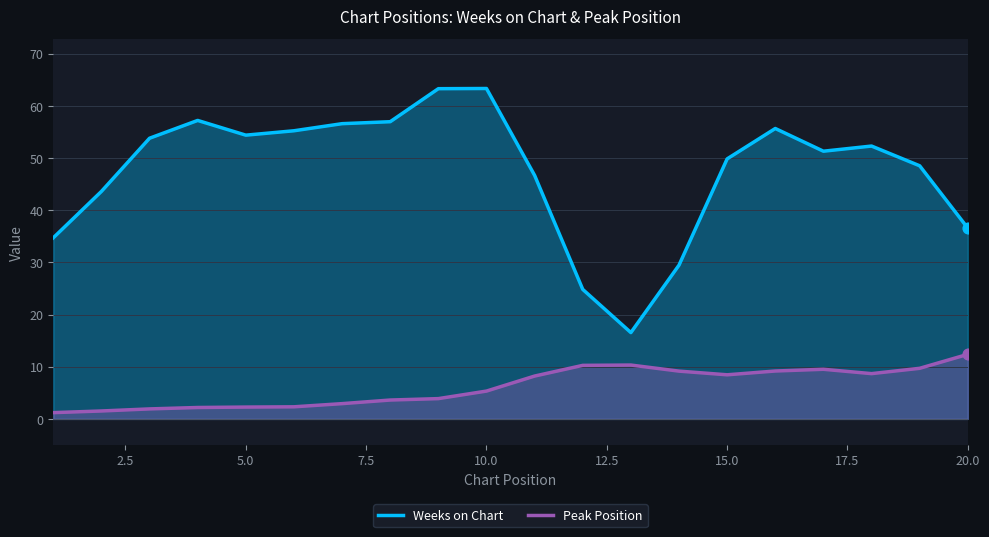

Which series has the largest total across all categories?

Weeks on Chart